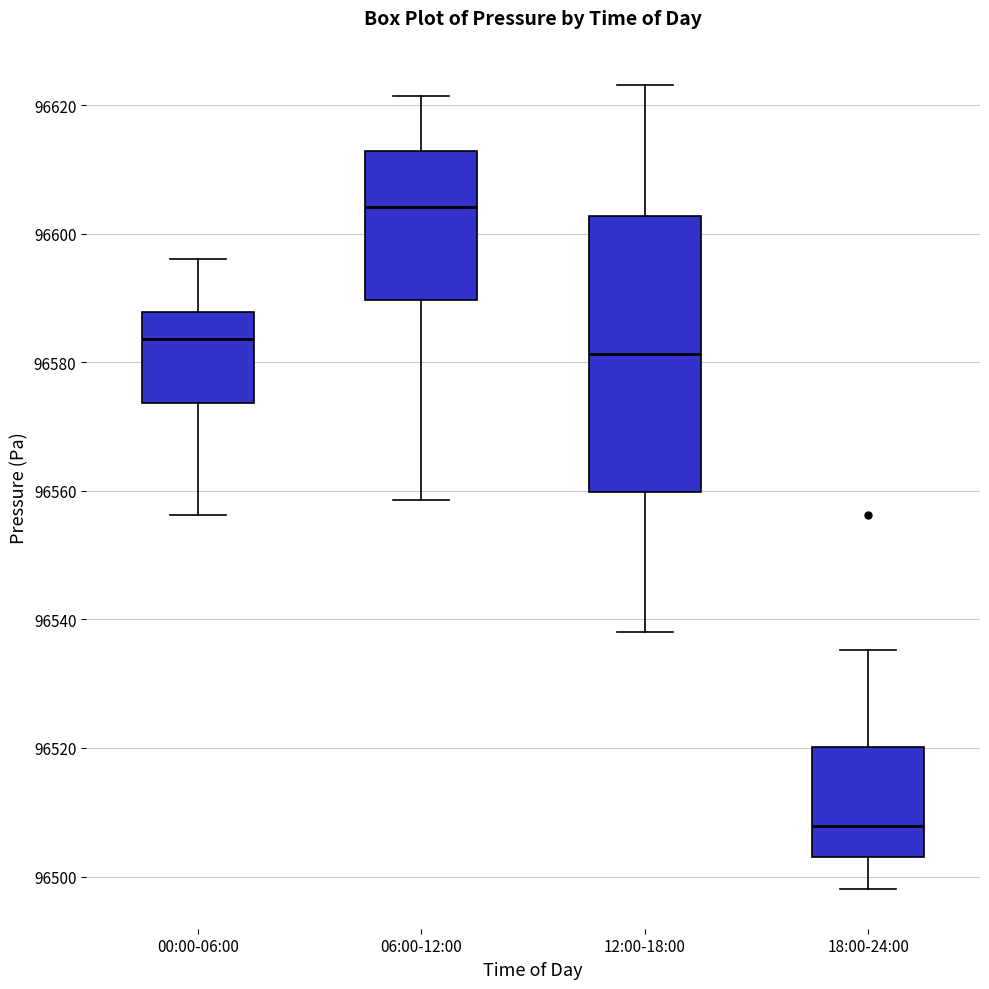

Which box's median line is the highest?

06:00-12:00